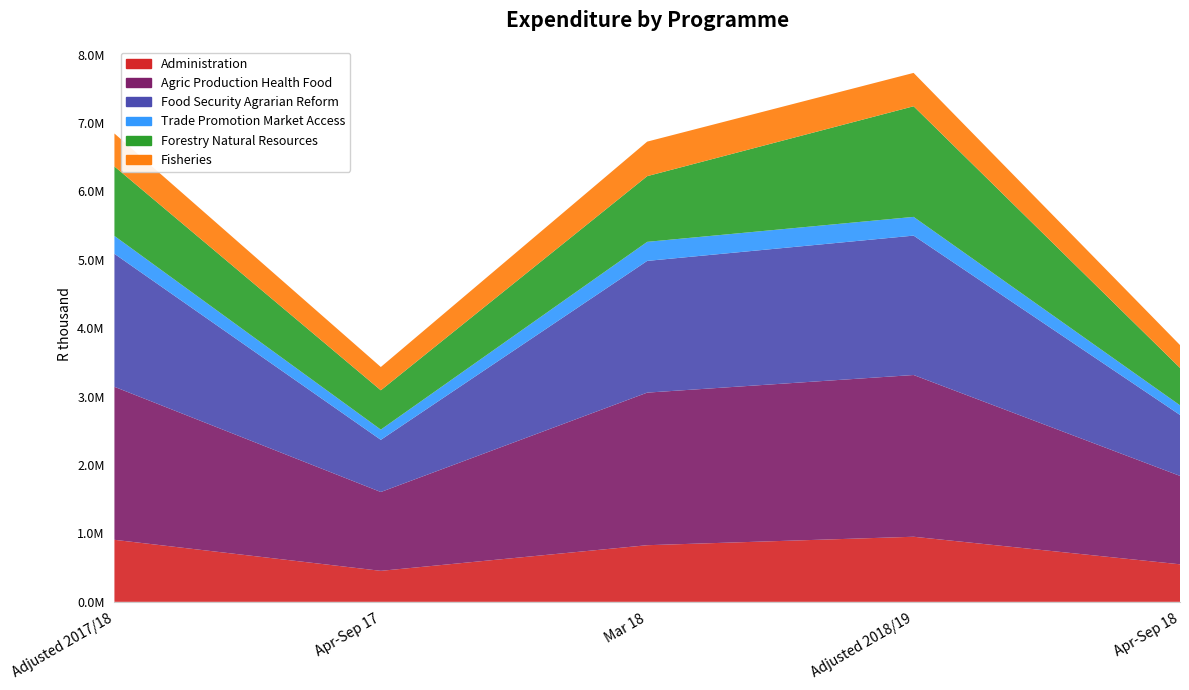

Reading right to left, what are all the values shown in this chart?

Administration: Apr-Sep 18=548734	Adjusted 2018/19=951663	Mar 18=827999	Apr-Sep 17=453278	Adjusted 2017/18=906834
Agric Production Health Food: Apr-Sep 18=1292458	Adjusted 2018/19=2364479	Mar 18=2230660	Apr-Sep 17=1152333	Adjusted 2017/18=2236871
Food Security Agrarian Reform: Apr-Sep 18=891061	Adjusted 2018/19=2037796	Mar 18=1925580	Apr-Sep 17=762723	Adjusted 2017/18=1944057
Trade Promotion Market Access: Apr-Sep 18=141023	Adjusted 2018/19=273919	Mar 18=278667	Apr-Sep 17=149466	Adjusted 2017/18=261706
Forestry Natural Resources: Apr-Sep 18=546581	Adjusted 2018/19=1617135	Mar 18=960504	Apr-Sep 17=574902	Adjusted 2017/18=1015682
Fisheries: Apr-Sep 18=334193	Adjusted 2018/19=487811	Mar 18=504722	Apr-Sep 17=340241	Adjusted 2017/18=481884